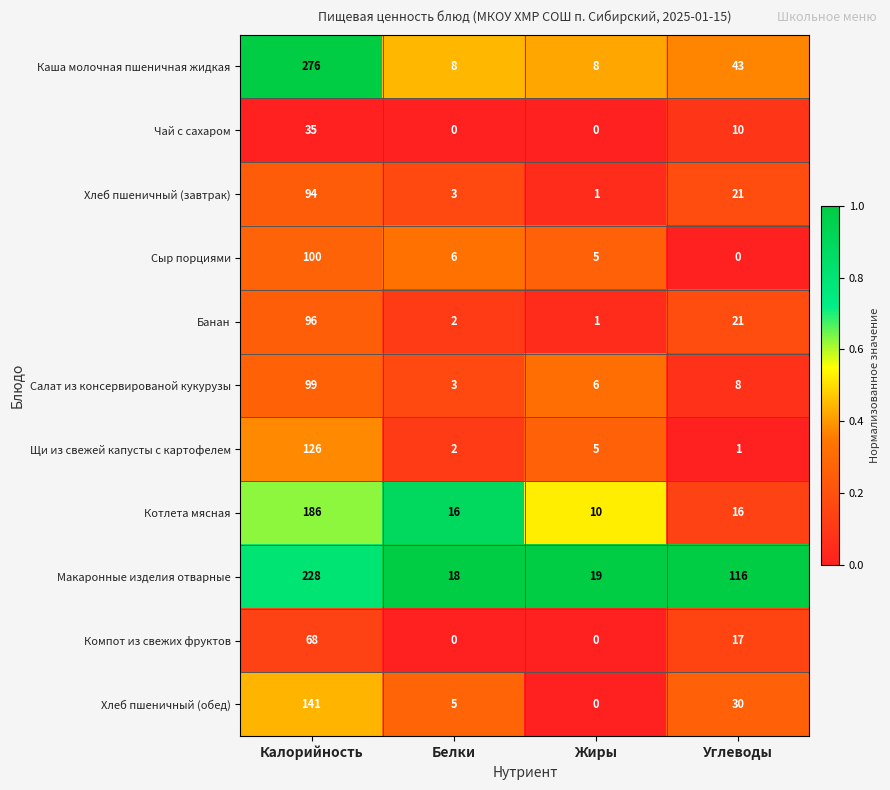

What is the approximate value of Хлеб пшеничный (завтрак) at Углеводы, to the nearest 10?

20